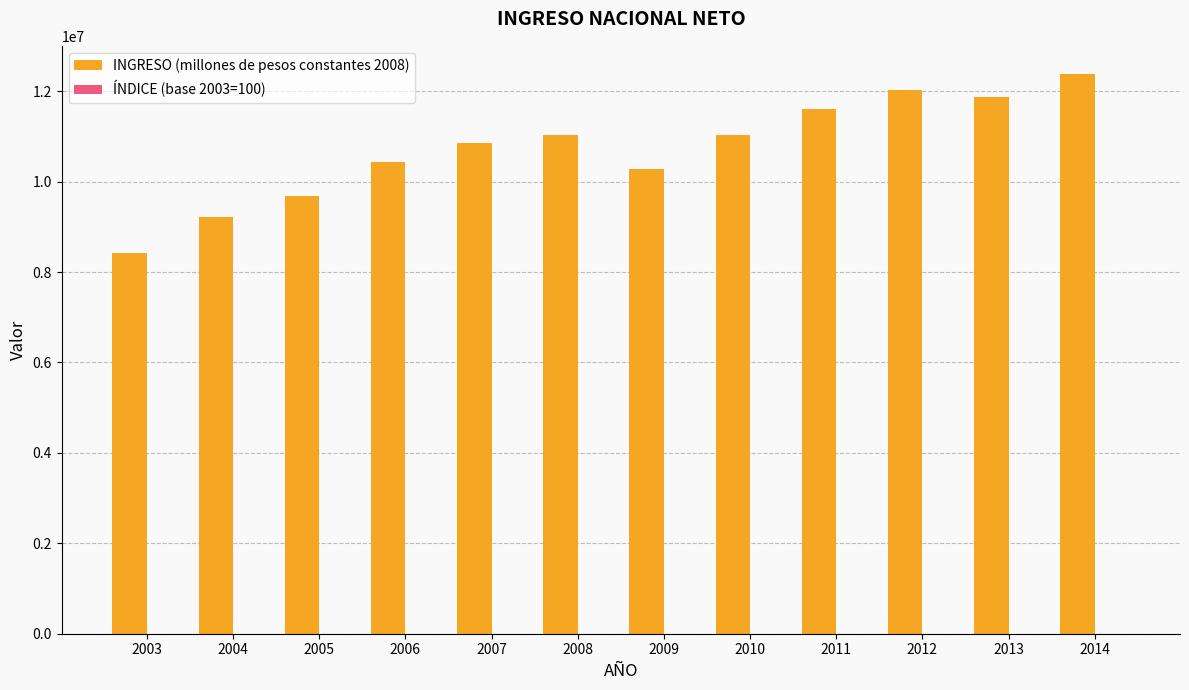

What is the greatest value displayed?

12385317.1